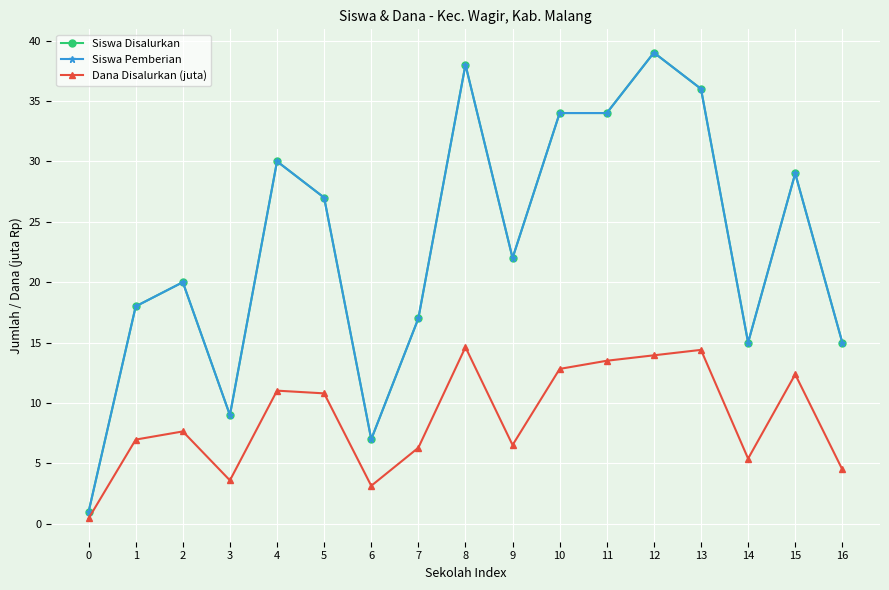

True or false: Siswa Disalurkan has more than 0 points higher than both neighbors.

True